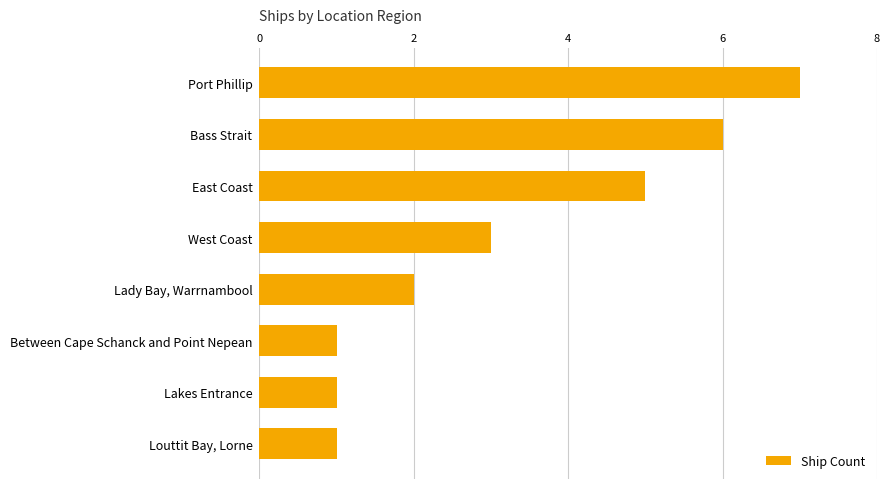

Does the chart contain any negative values?

No